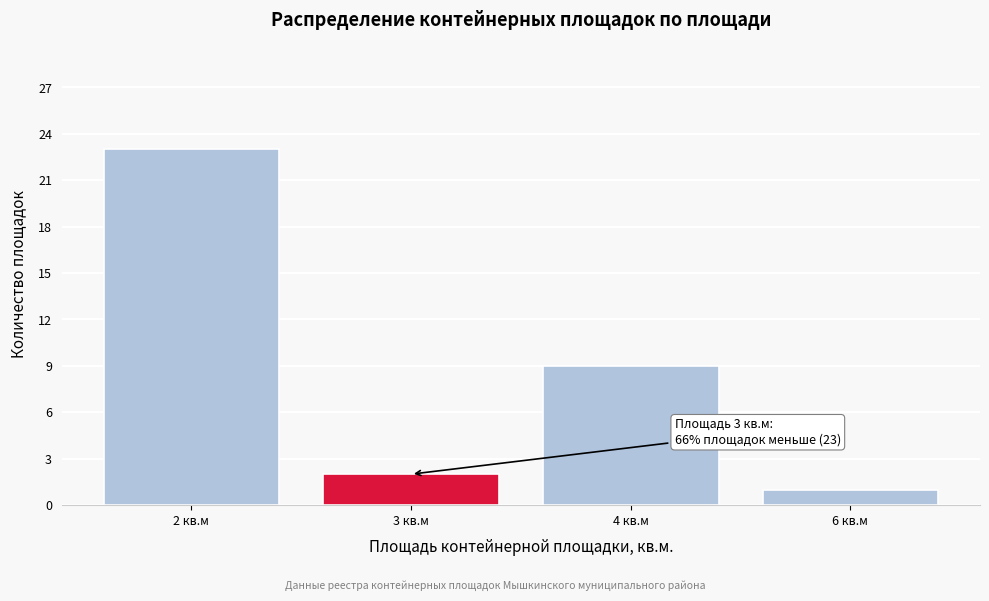

Reading right to left, list all the values displayed in this chart.

1	9	2	23